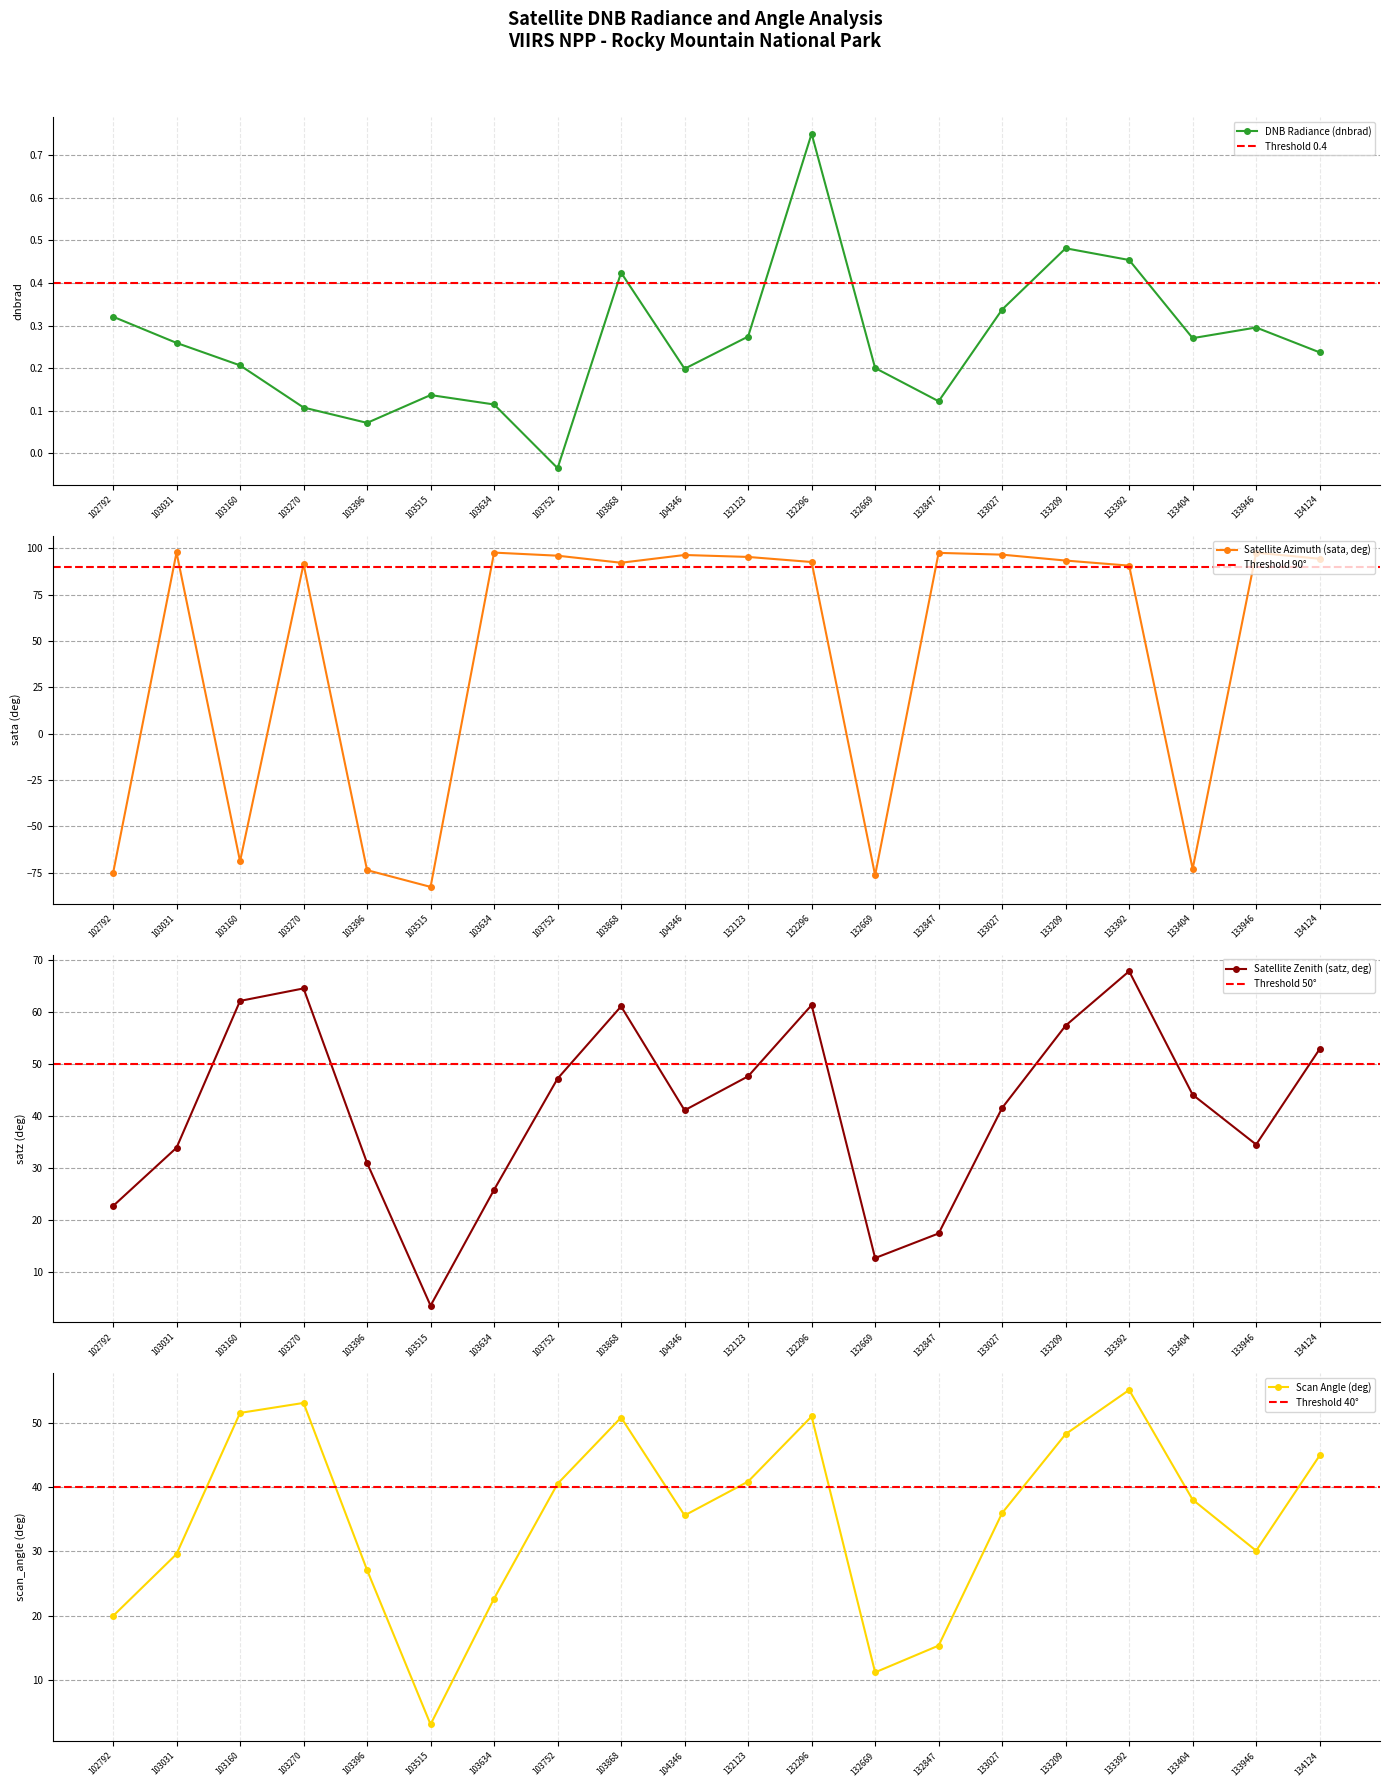

Does the chart display data point markers on the line(s)?

Yes